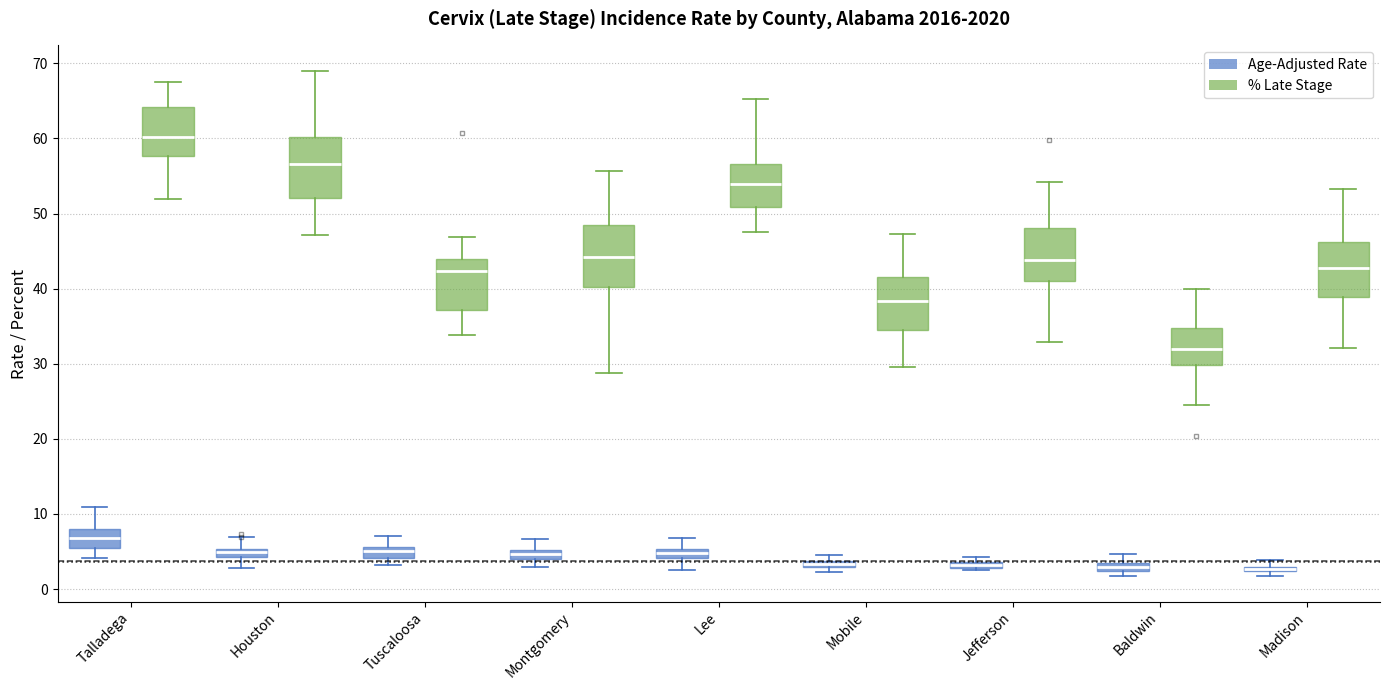

Where is the lower edge of the box for Mobile (Age-Adjusted Rate) on the y-axis? The values are not printed on the chart, so give them approximately, as read against the axis.

3